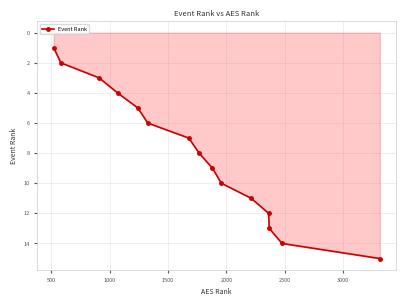

What is the difference between the second highest and minimum values?

13